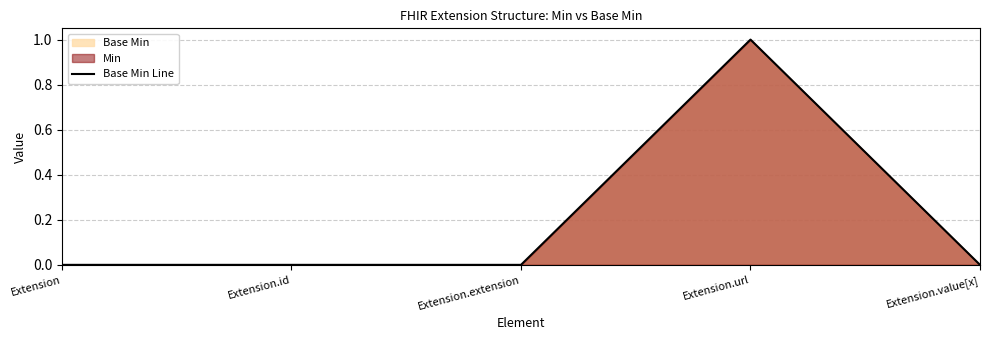

Where is the data nearest to the value 0?

Extension